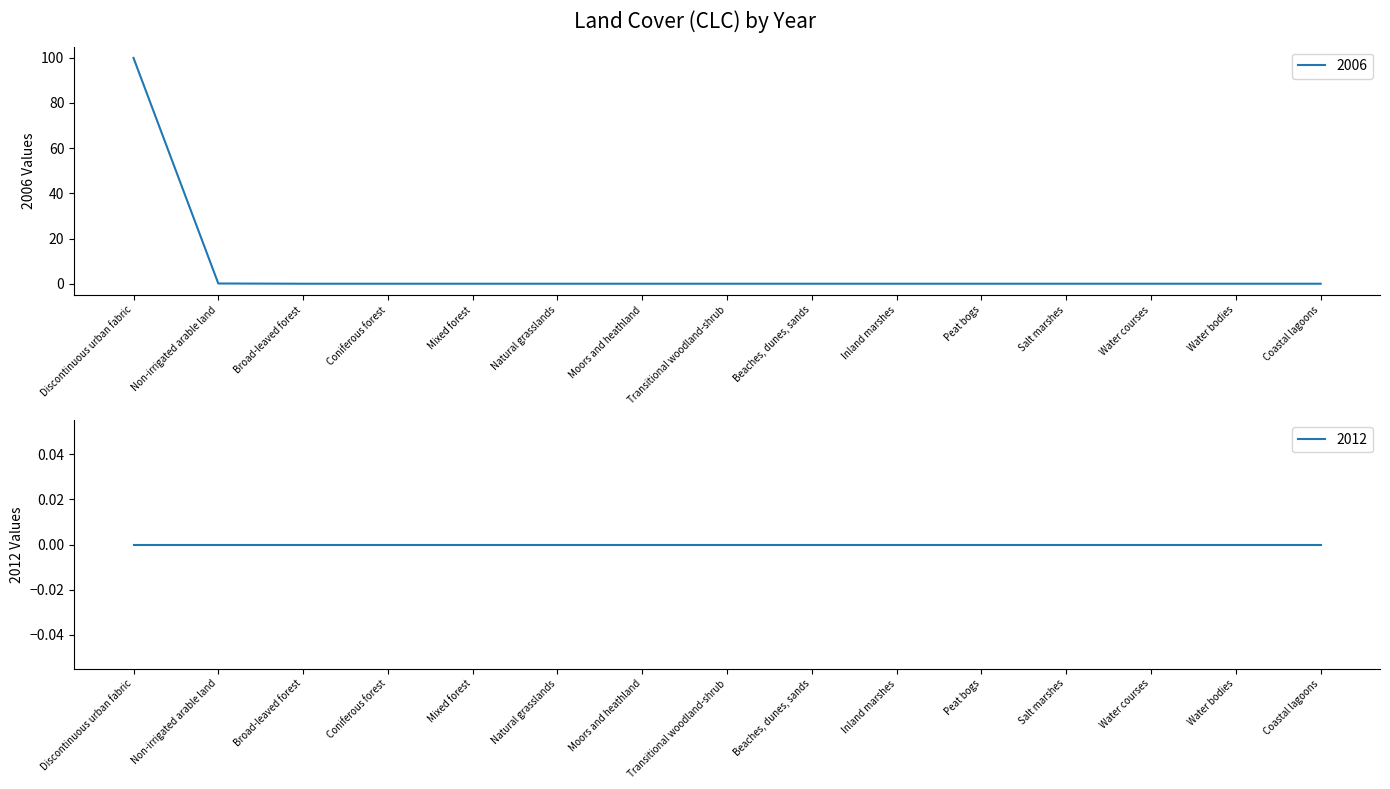

The value at Salt marshes is 0.0. True or false?

True